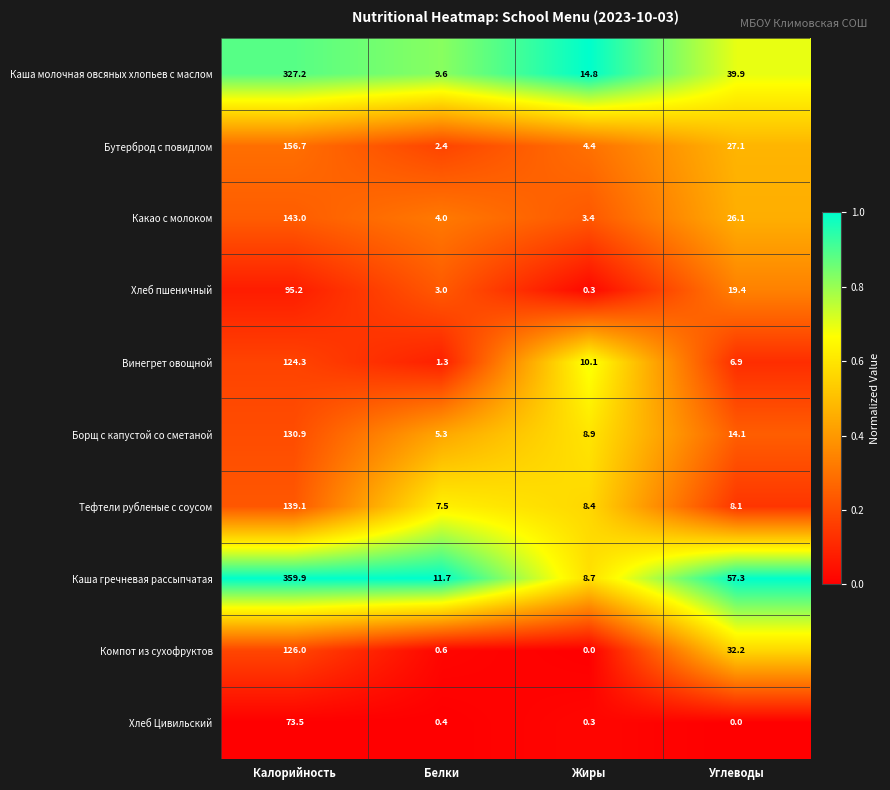

What is the difference between the highest and lowest values at Белки?

11.3